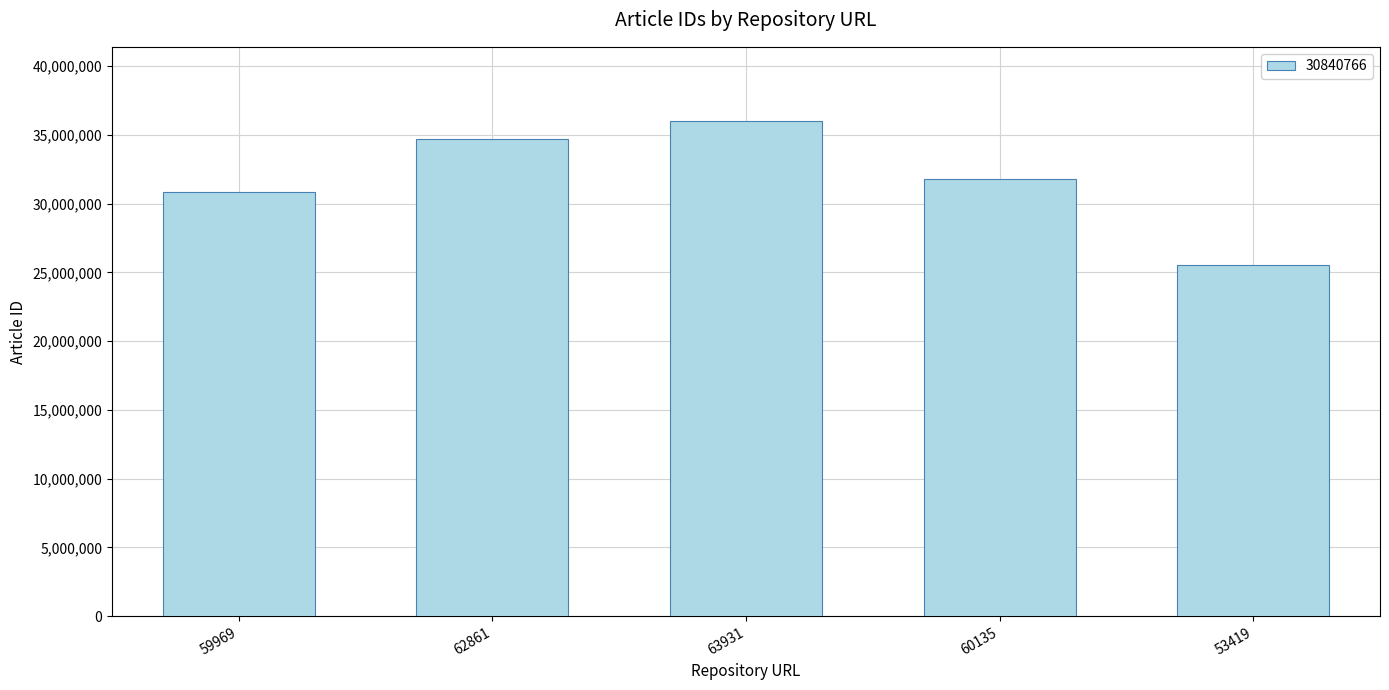

What is the value of the 2nd bar from the left?

34716344